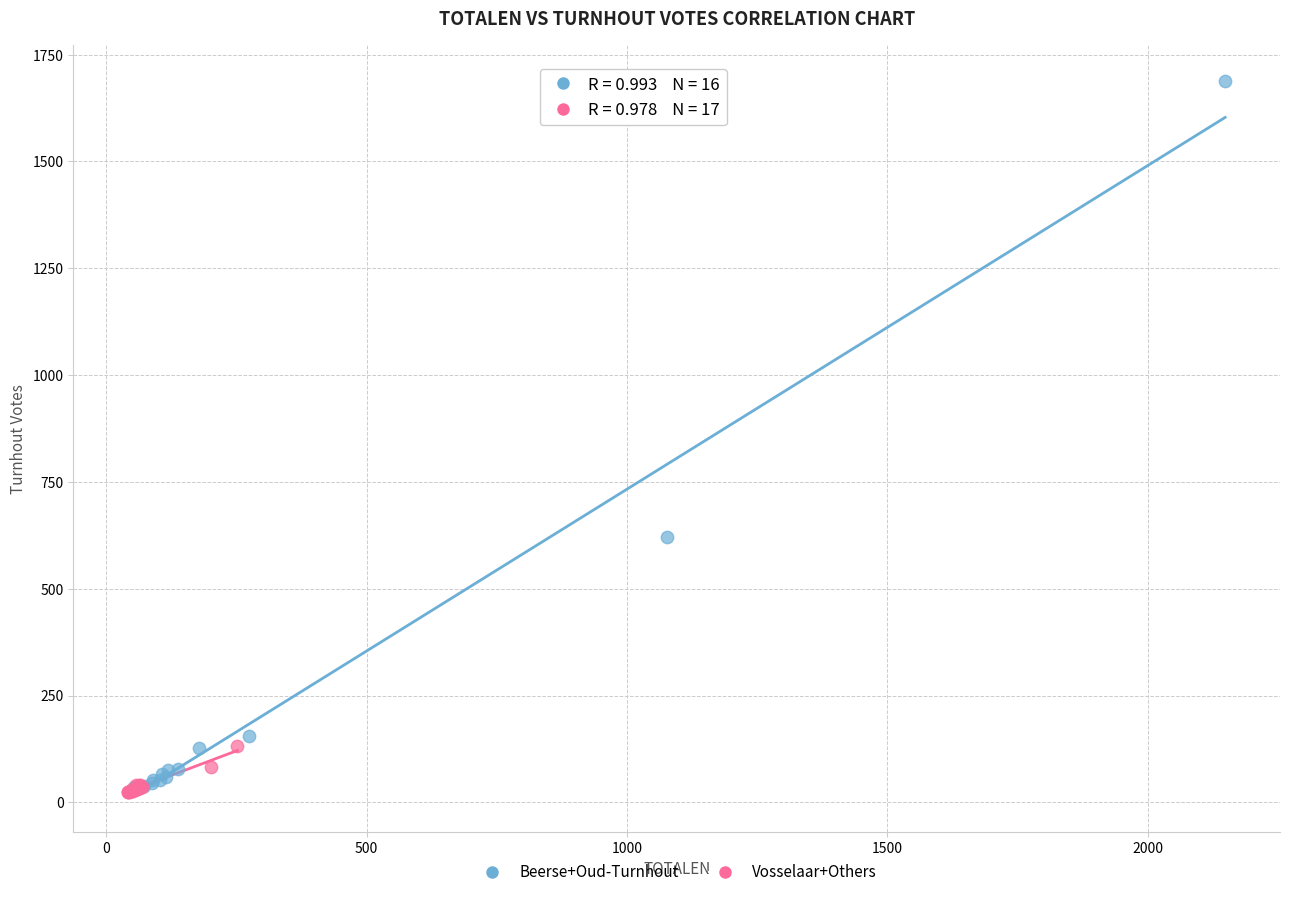

Which series has the widest spread of Y values?

Beerse+Oud-Turnhout